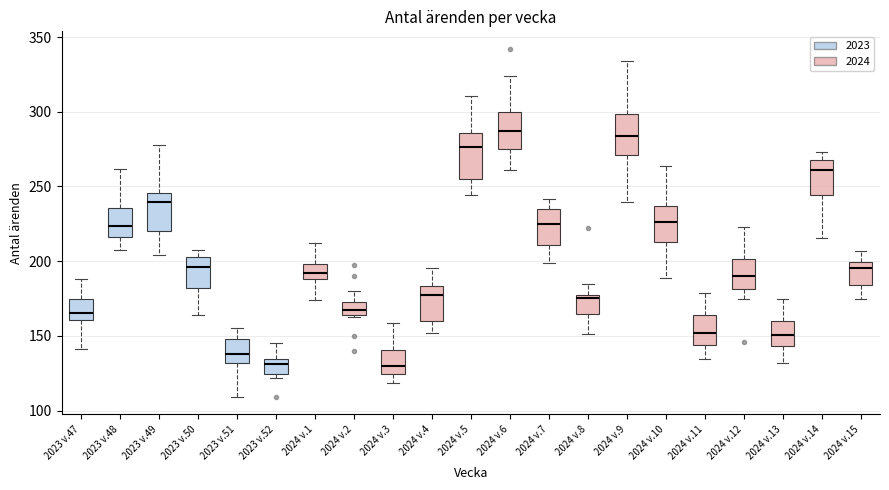

Where does the upper whisker of the box for 2024 v.8 end on the y-axis? The values are not printed on the chart, so give them approximately, as read against the axis.

185